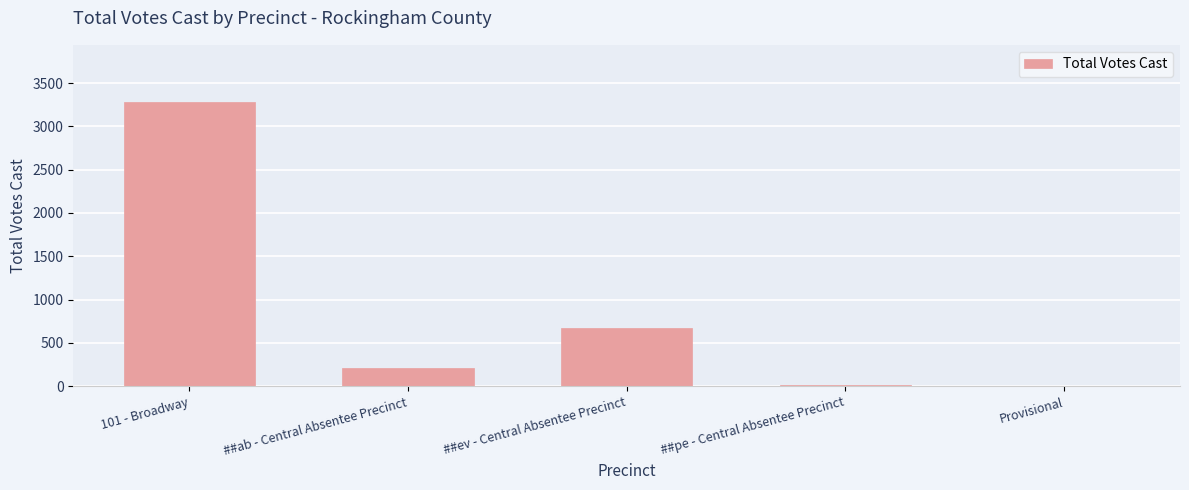

Reading left to right, extract all data points from this chart.

3284	210	673	19	0